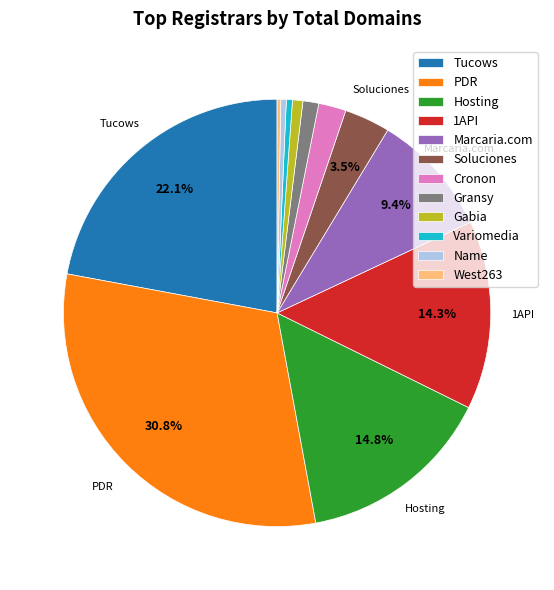

Which category has the biggest portion of the pie?

PDR